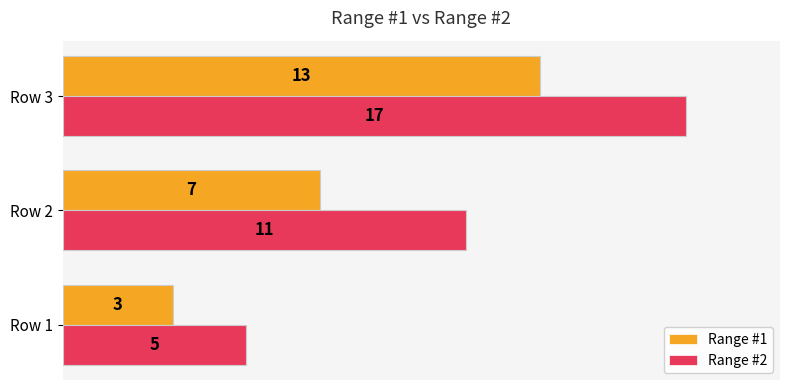

What is the average value of the Range #2 series?

11